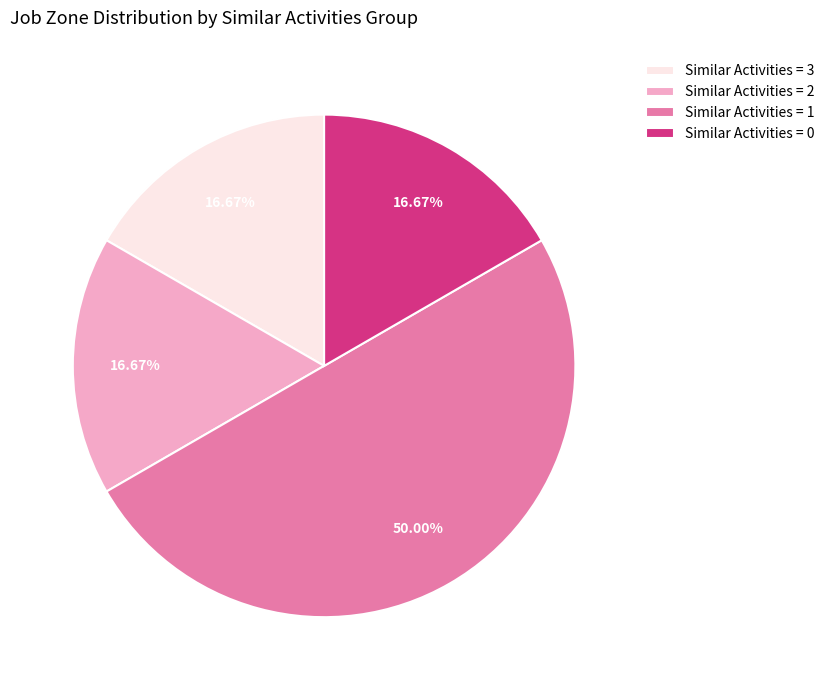

Which slice is the largest?

Similar Activities = 1